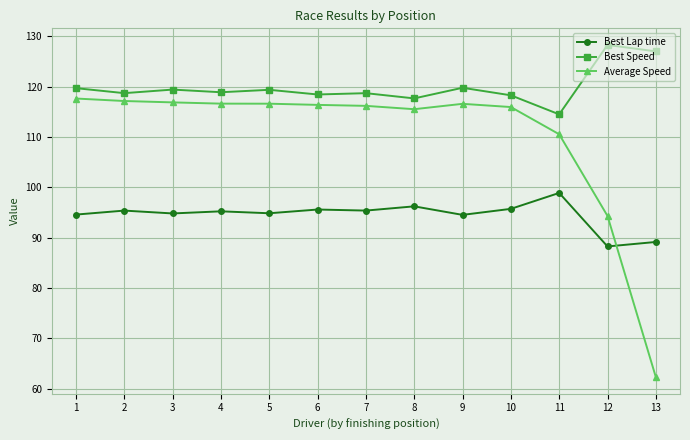

Is the value of Average Speed at 2 greater than the value of Best Lap time at 9?

Yes